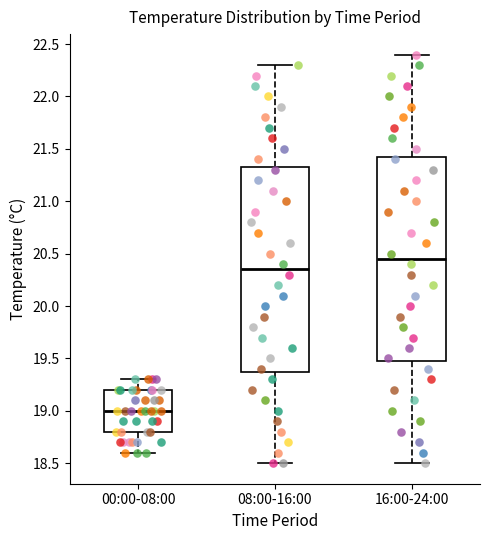

Reading left to right, transcribe this box plot: for each box, give where its median line is, the range the box spans, and where its two whiskers end, as read against the y-axis. The values are not printed on the chart, so give them approximately, as read against the axis.

00:00-08:00: median 19.00, box 18.80 to 19.20, whiskers 18.60 to 19.30
08:00-16:00: median 20.35, box 19.40 to 21.35, whiskers 18.50 to 22.30
16:00-24:00: median 20.45, box 19.50 to 21.45, whiskers 18.50 to 22.40